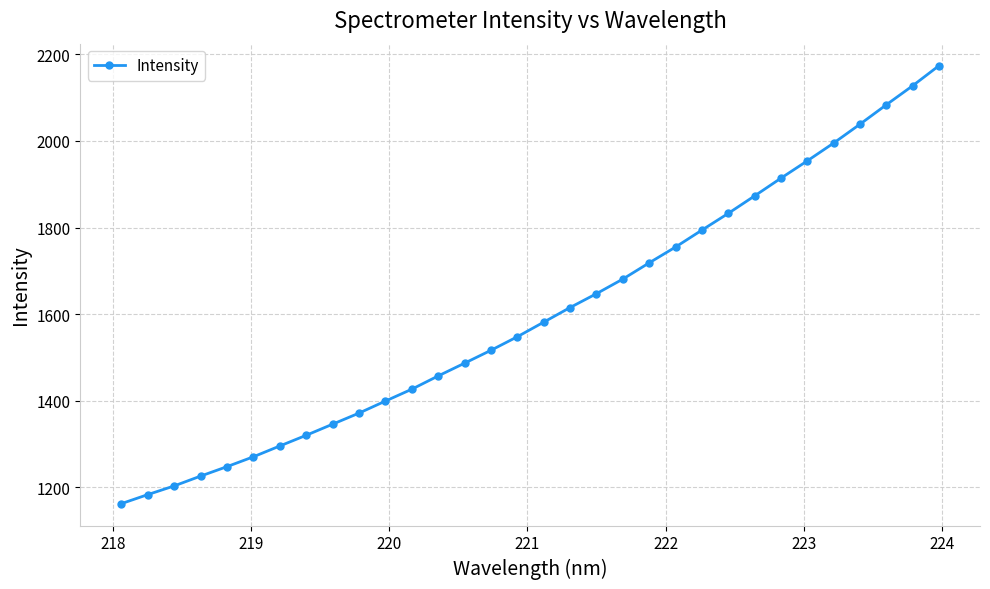

What is the sum of all values?

51244.0